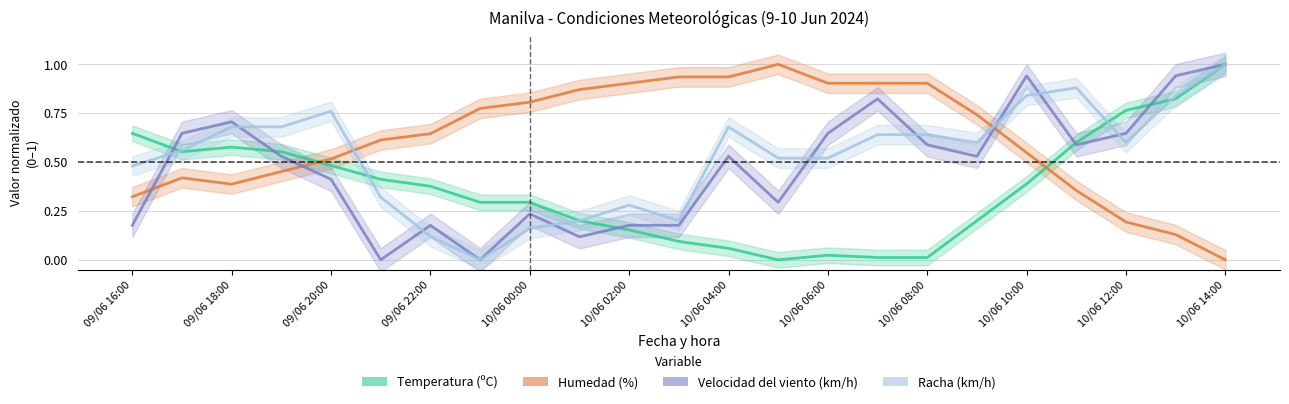

True or false: Racha (km/h) has a value of 0.6 at 09/06 17:00.

True